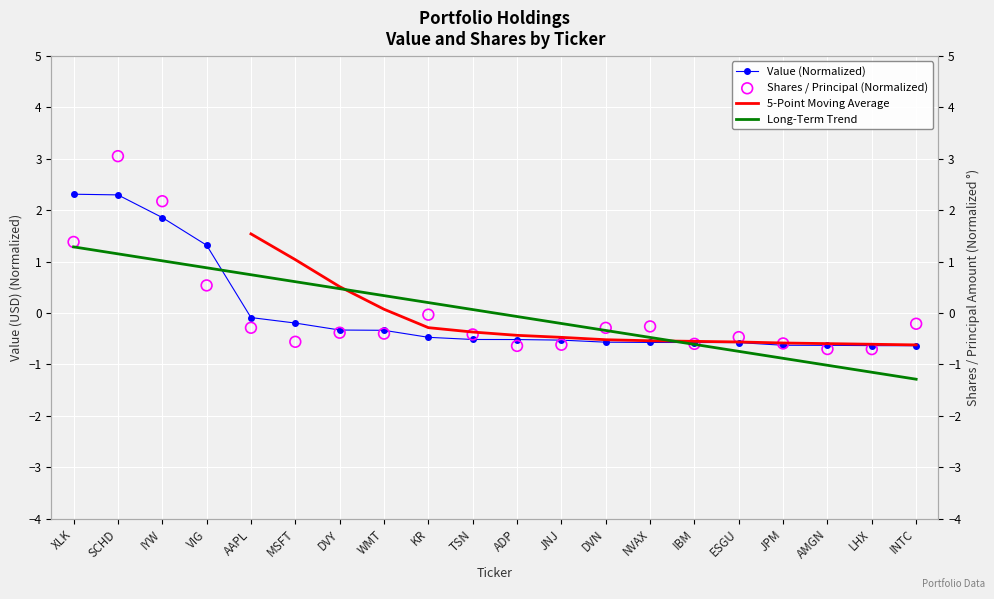

What are all the series names shown in the legend?

Value (Normalized), 5-Point Moving Average, Long-Term Trend, Shares / Principal (Normalized)